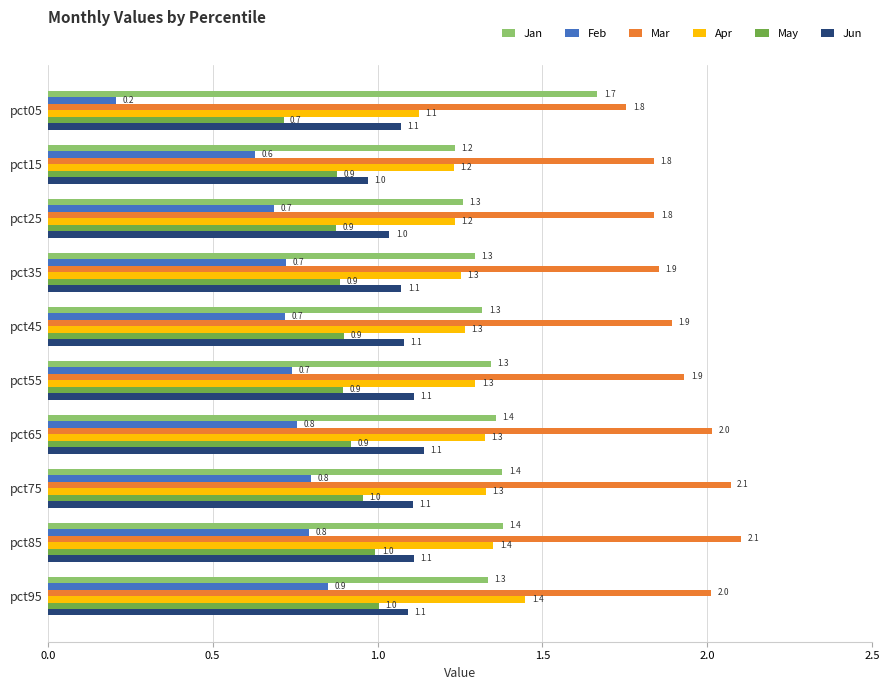

What is the sum of all Jan values?

13.6